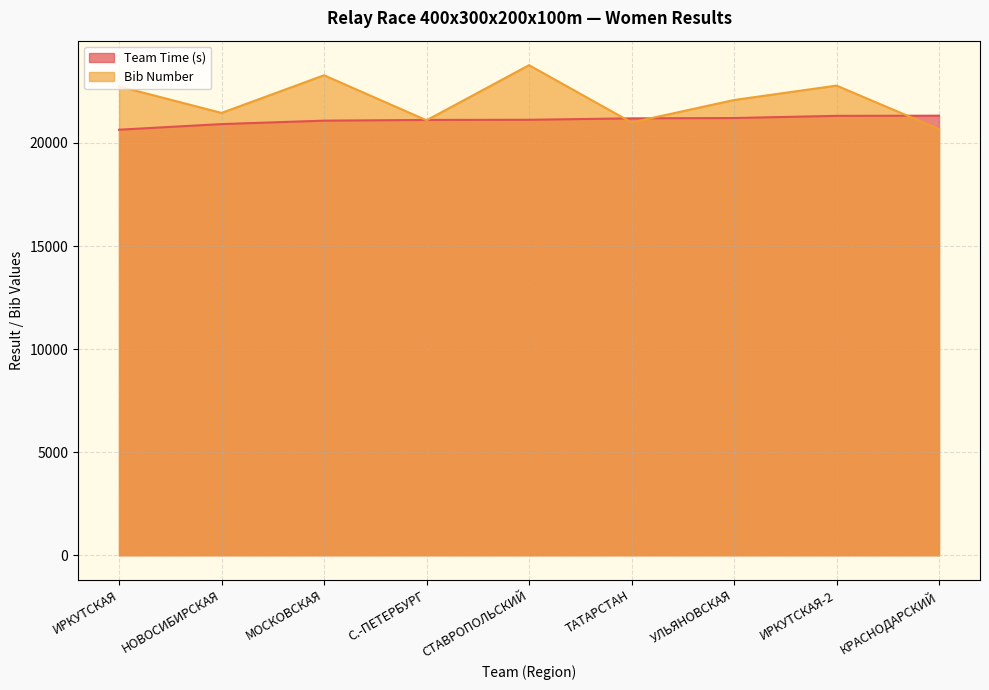

At which label does Bib Number first exceed 22083?

ИРКУТСКАЯ